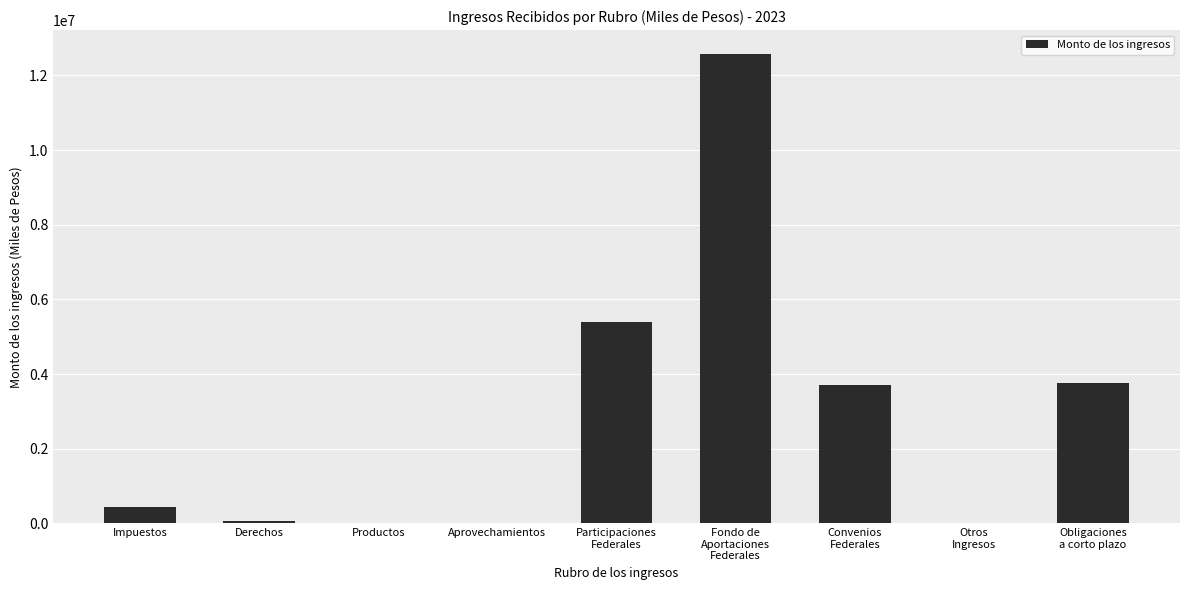

Where is the data nearest to the value 6294090?

Participaciones
Federales